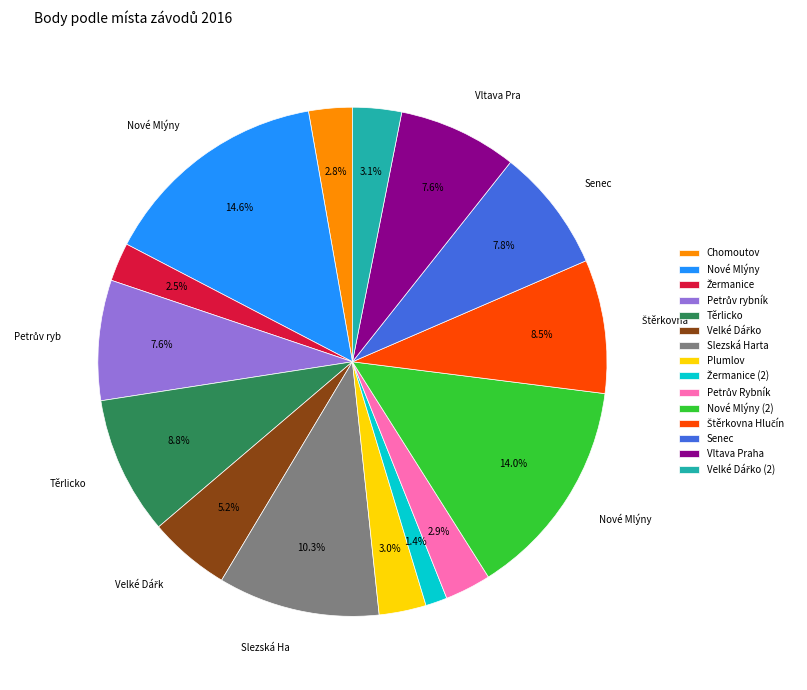

Is there any slice that represents more than half of the pie?

No